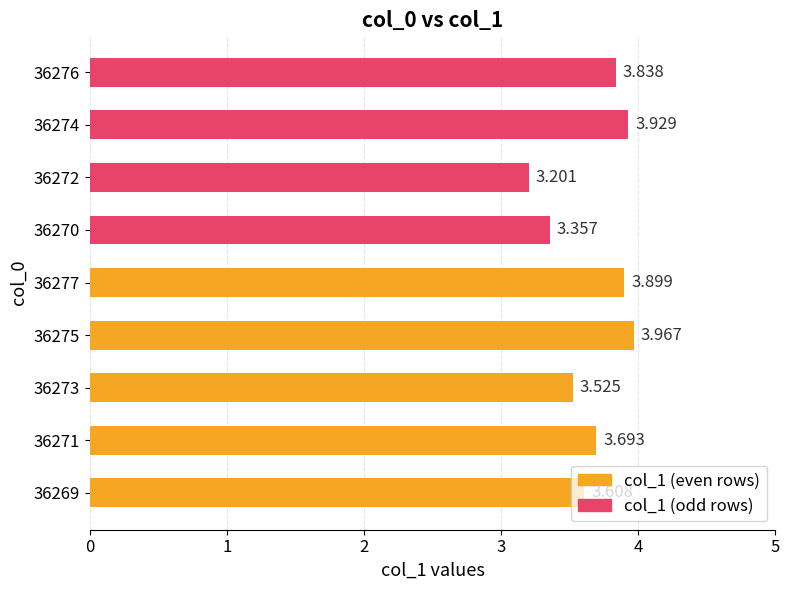

What is the minimum value shown in the chart?

3.2